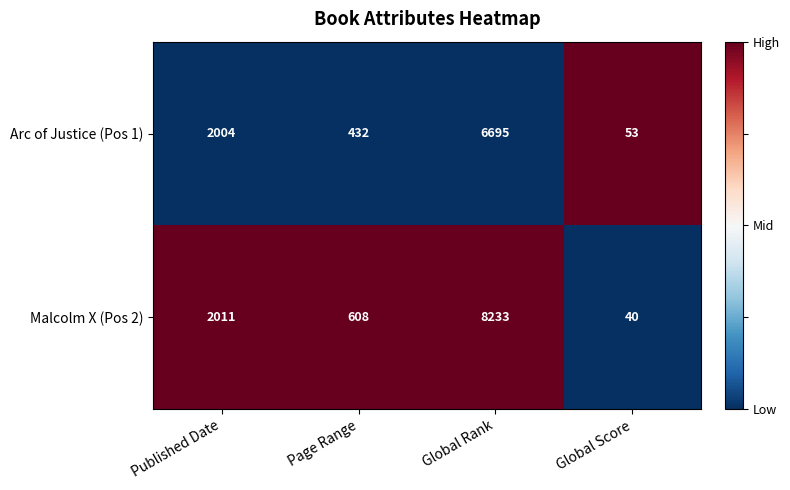

What is the spread (max minus min) of values at Page Range?

176